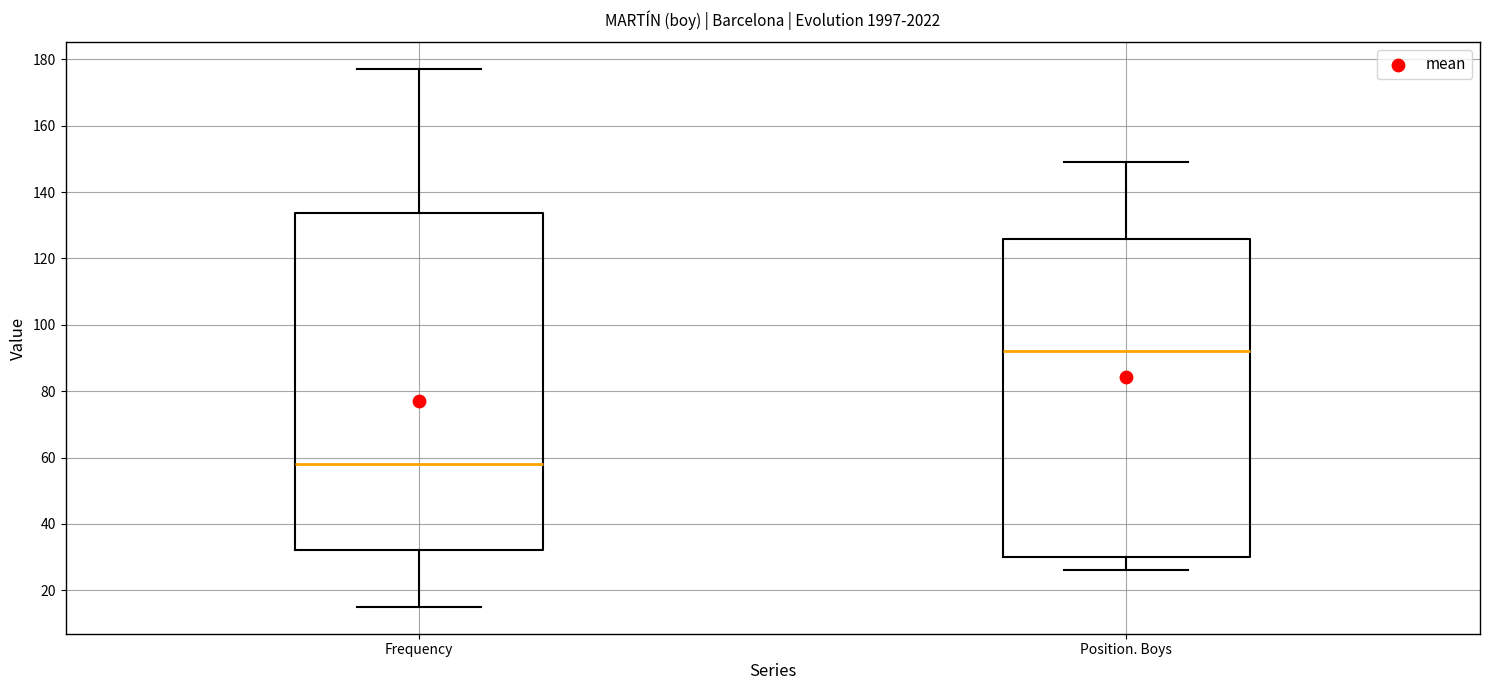

Which box is the tallest, from its lower edge to its upper edge?

Frequency